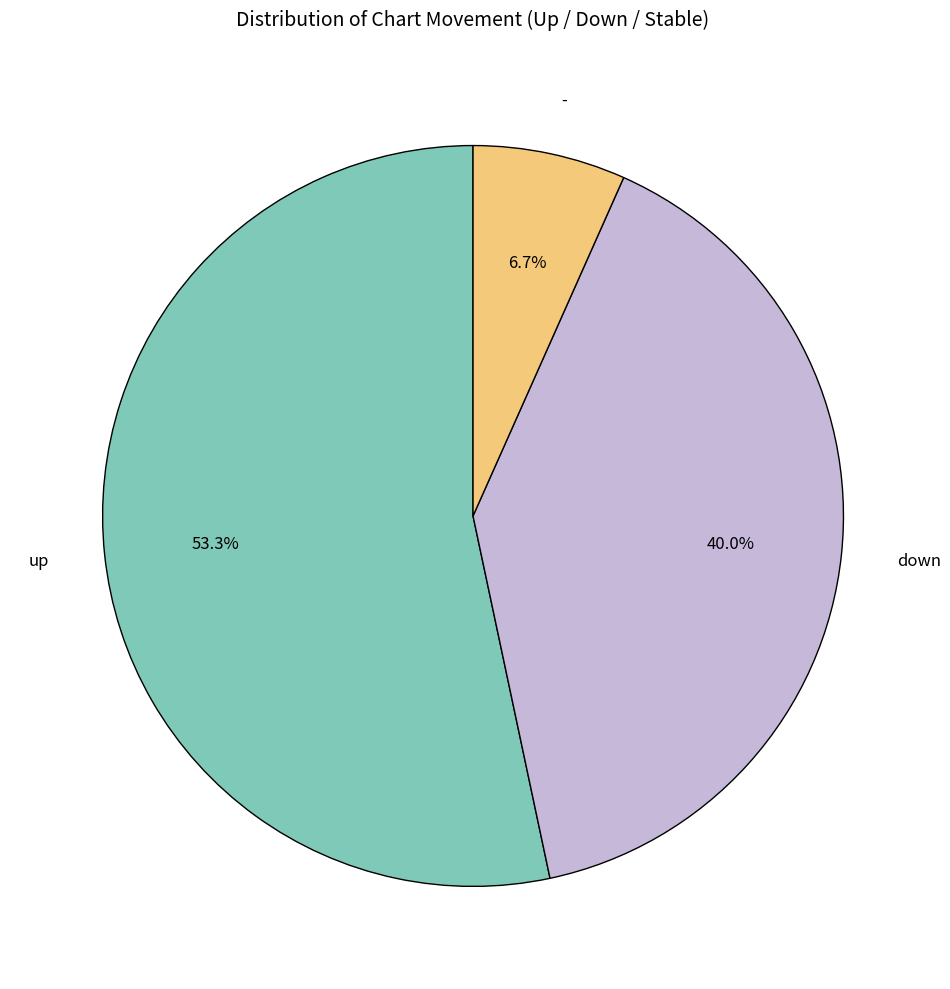

What percentage is the up slice, to the nearest percent?

53%